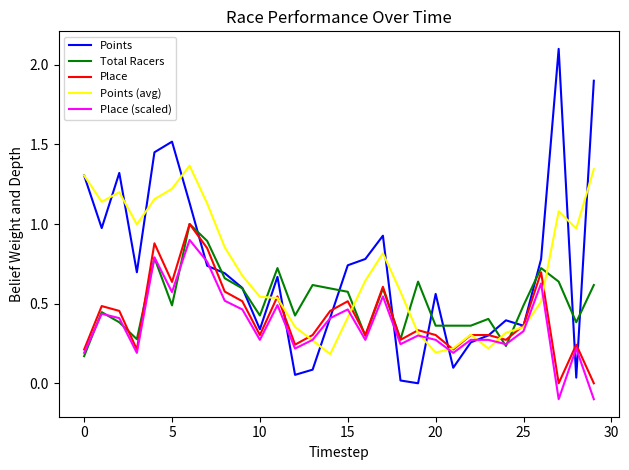

What is the maximum value shown in the chart?

2.1